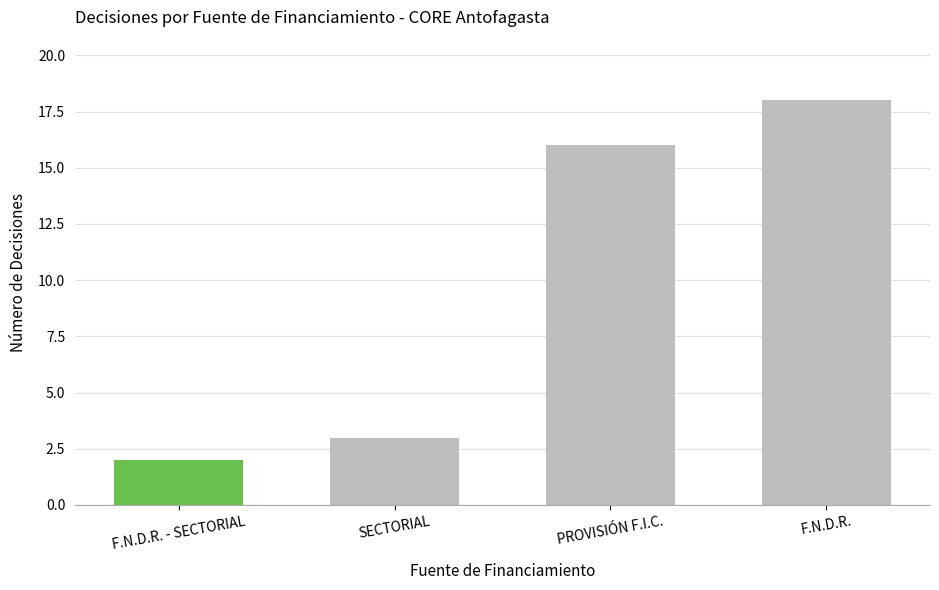

True or false: the data shows 3 at SECTORIAL.

True